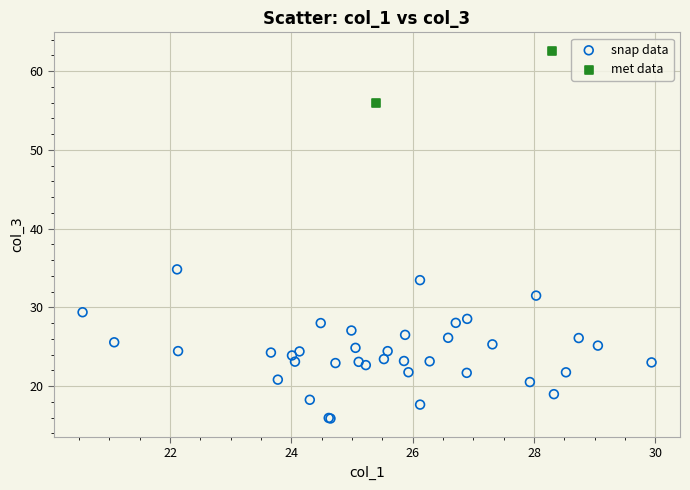

Which series contains the lowest Y value?

snap data